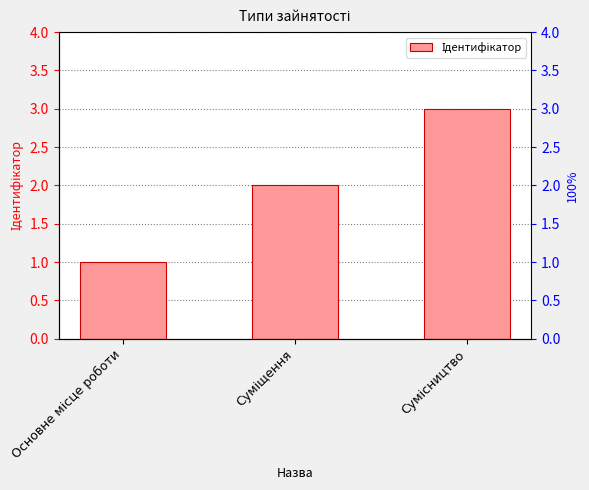

Are the bars grouped side by side (vs. stacked)?

No